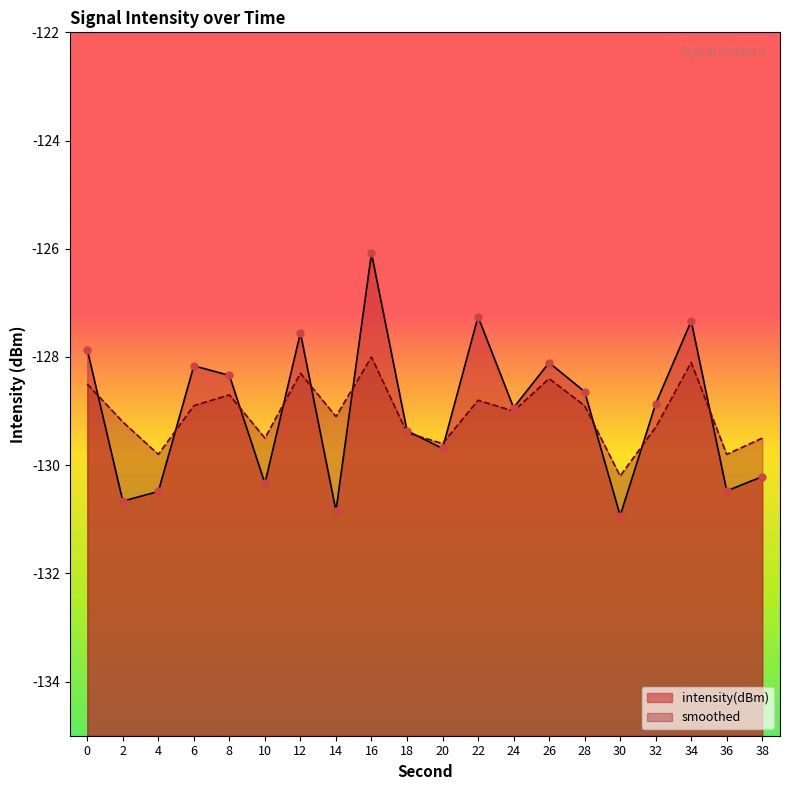

Is the value of smoothed at 16 greater than the value of intensity(dBm) at 20?

Yes